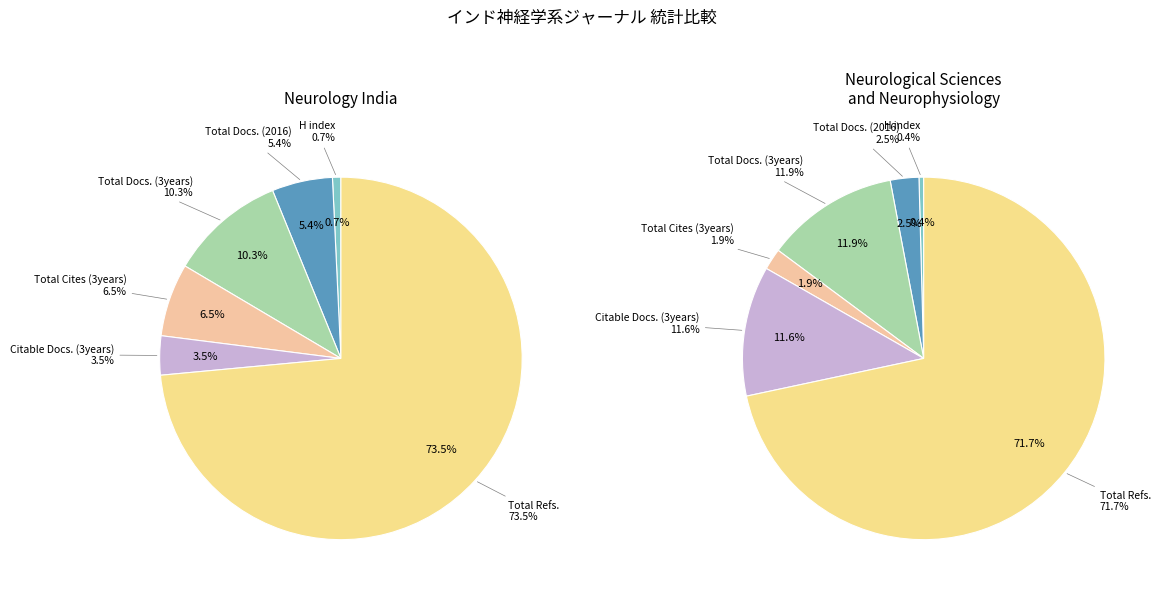

How many slices are in this pie chart?

6